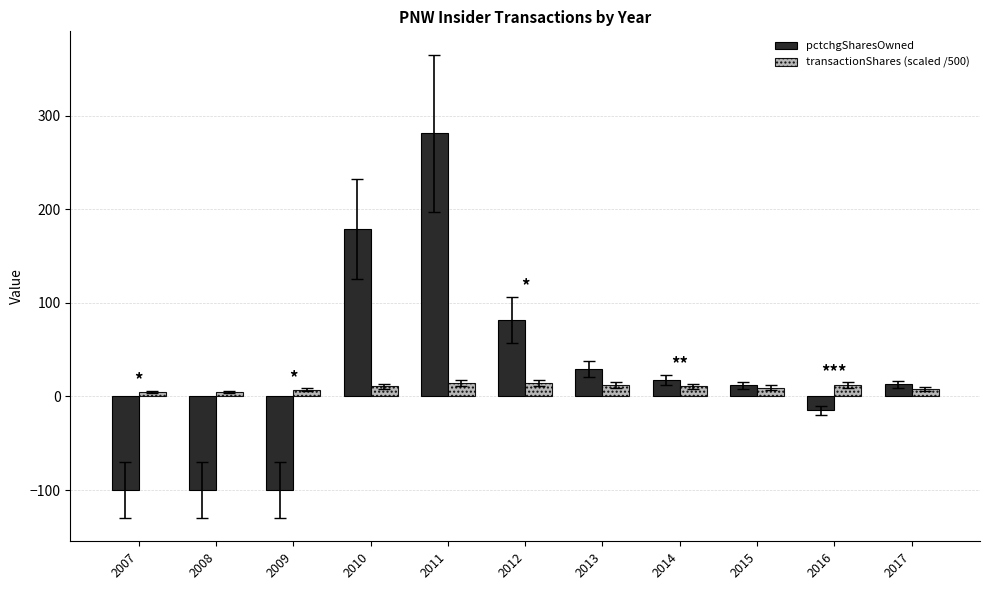

Which series has the largest range (max minus min)?

pctchgSharesOwned